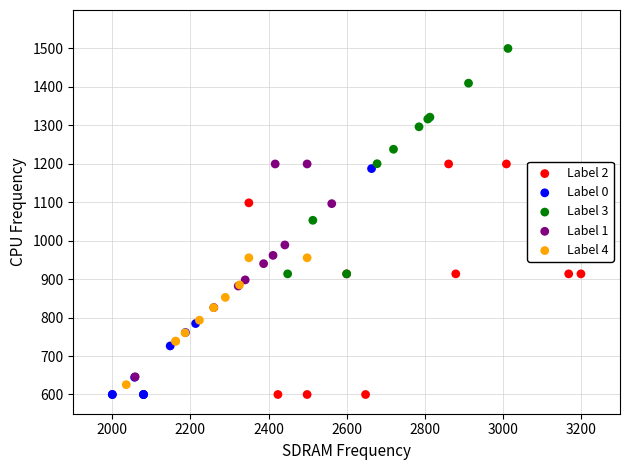

Which series has the largest Y range (max minus min)?

Label 2